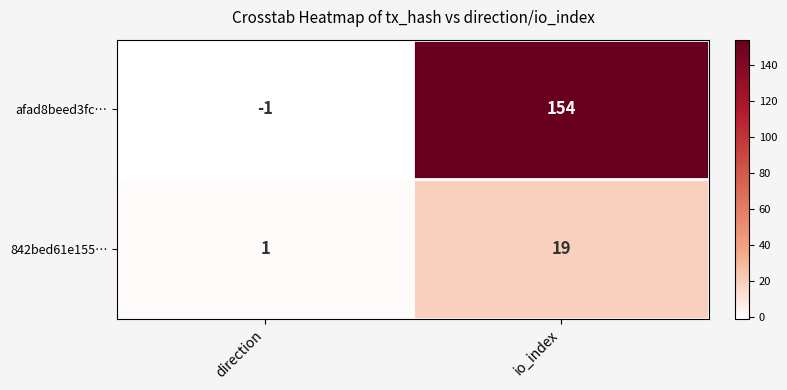

Which series has the largest total across all categories?

afad8beed3fc…